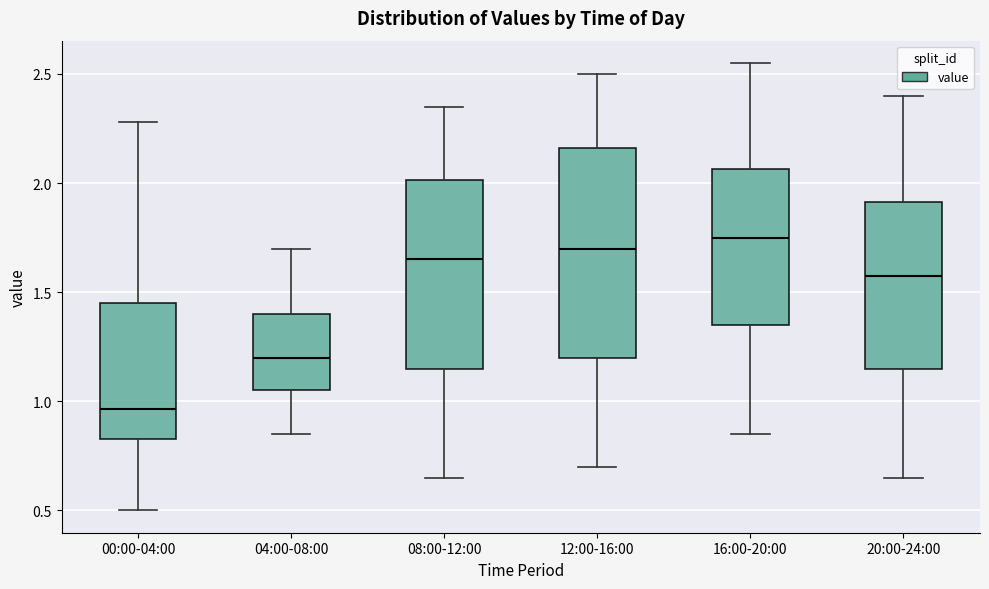

Reading left to right, read every box against the y-axis: the position of its median line, the range the box covers, and the ends of its whiskers. The values are not printed on the chart, so give them approximately, as read against the axis.

00:00-04:00: median 0.95, box 0.85 to 1.45, whiskers 0.50 to 2.30
04:00-08:00: median 1.20, box 1.05 to 1.40, whiskers 0.85 to 1.70
08:00-12:00: median 1.65, box 1.15 to 2.00, whiskers 0.65 to 2.35
12:00-16:00: median 1.70, box 1.20 to 2.15, whiskers 0.70 to 2.50
16:00-20:00: median 1.75, box 1.35 to 2.05, whiskers 0.85 to 2.55
20:00-24:00: median 1.60, box 1.15 to 1.90, whiskers 0.65 to 2.40